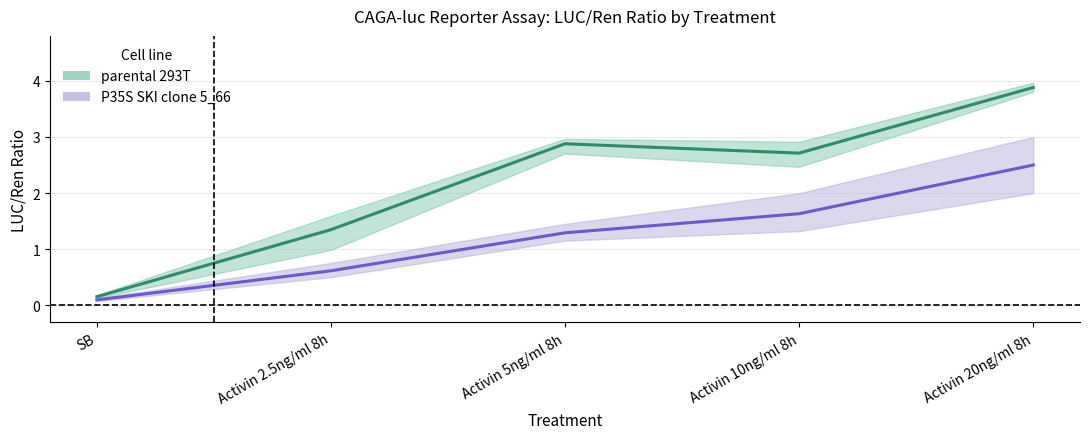

At which label does parental 293T first exceed 2?

Activin 5ng/ml 8h